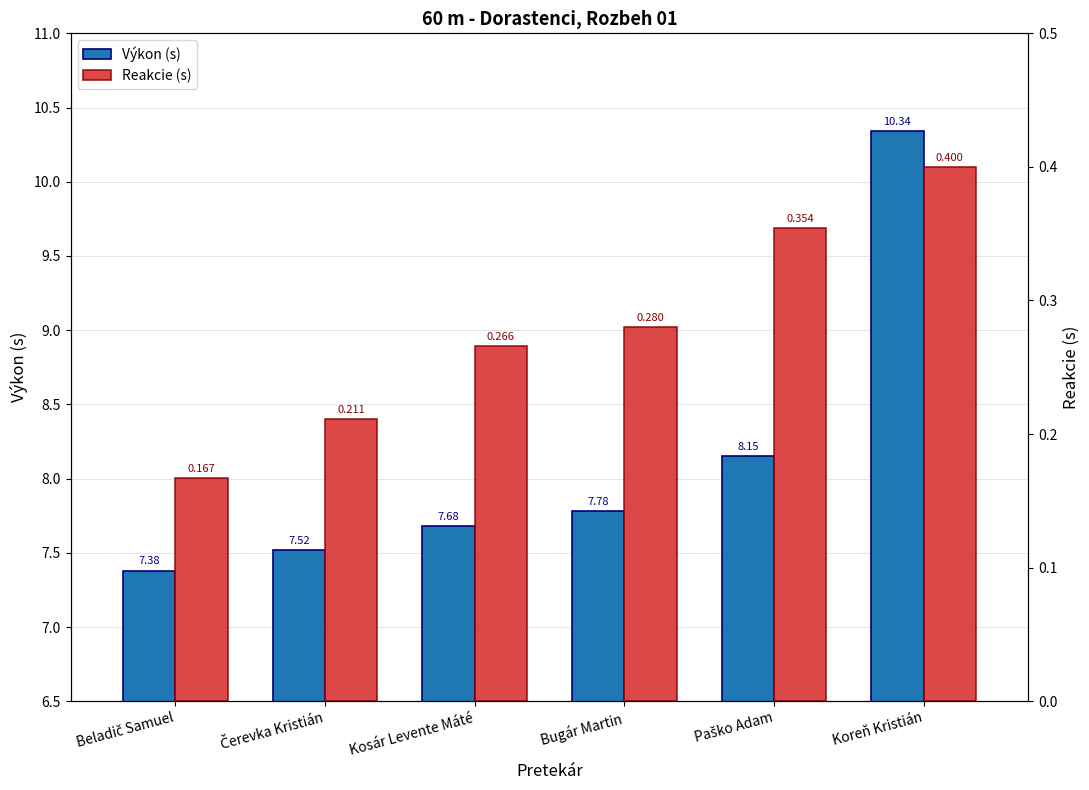

What position from the right is Paško Adam?

2